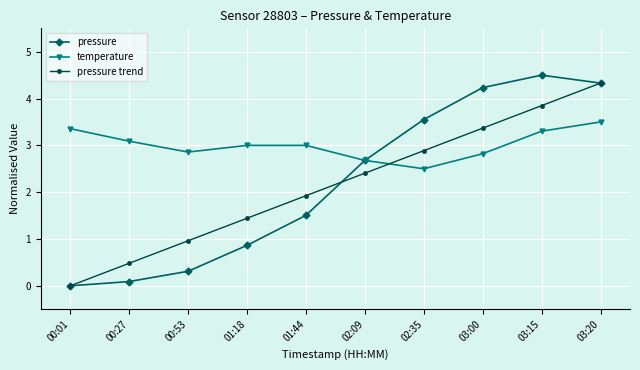

Is the value of temperature at 00:01 greater than the value of pressure at 01:44?

Yes